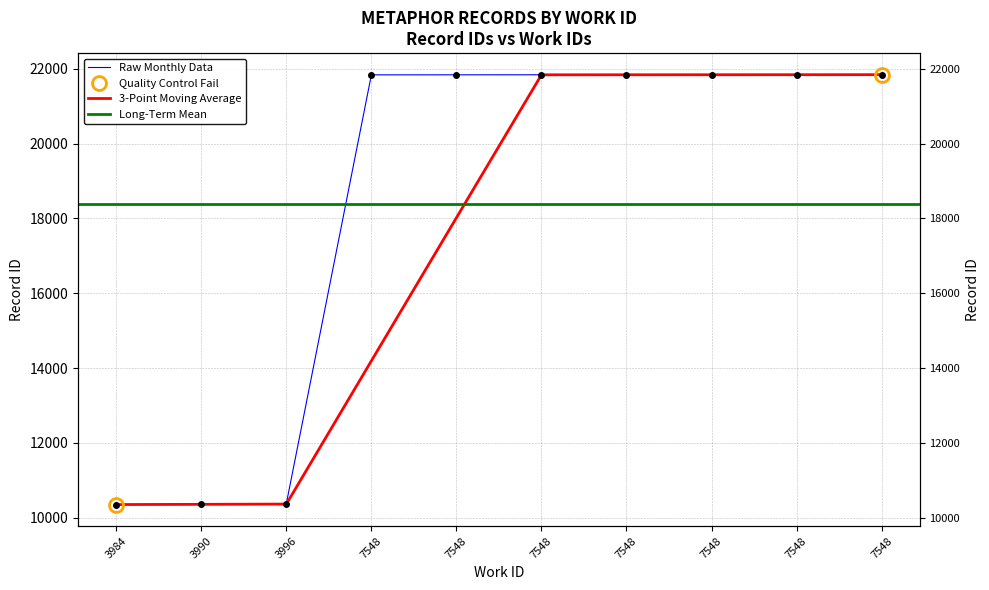

What is the difference between the maximum and minimum values?

11495